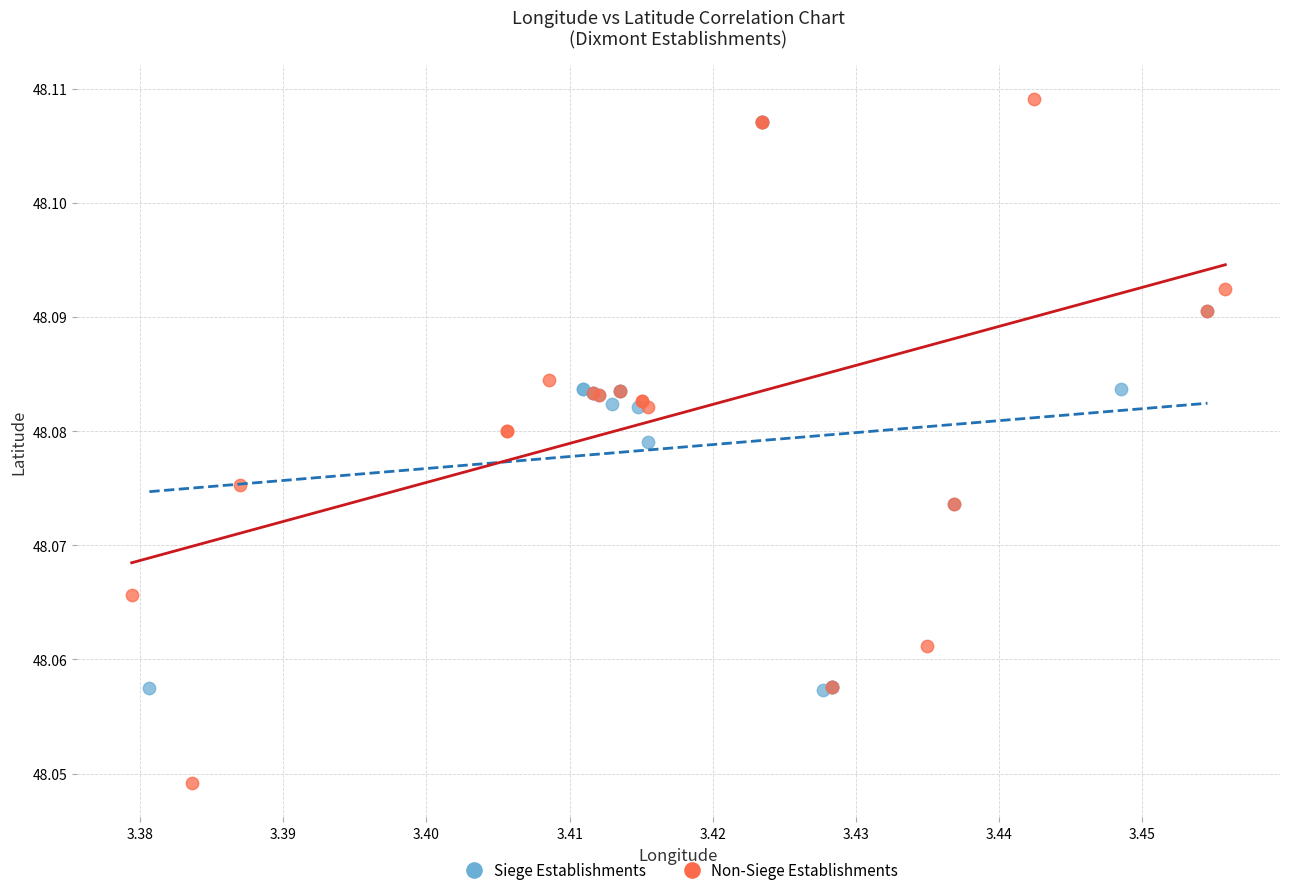

Which series reaches the minimum Y coordinate?

Non-Siege Establishments